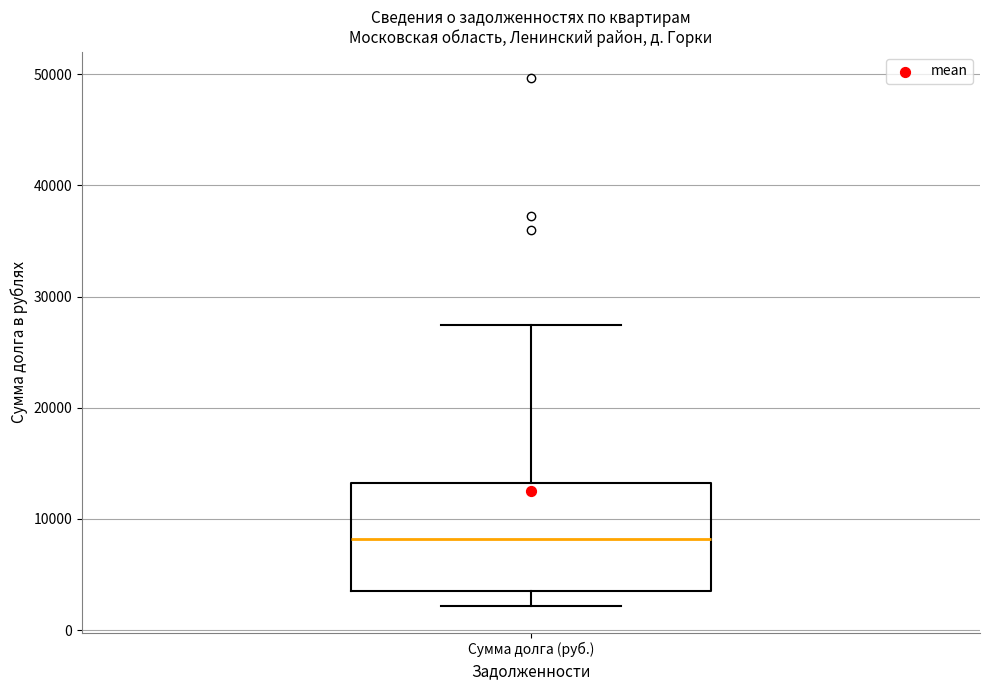

Transcribe this box plot: give where the median line is, the range the box spans, and where the two whiskers end, as read against the y-axis. The values are not printed on the chart, so give them approximately, as read against the axis.

median 8000, box 4000 to 13000, whiskers 2000 to 27000